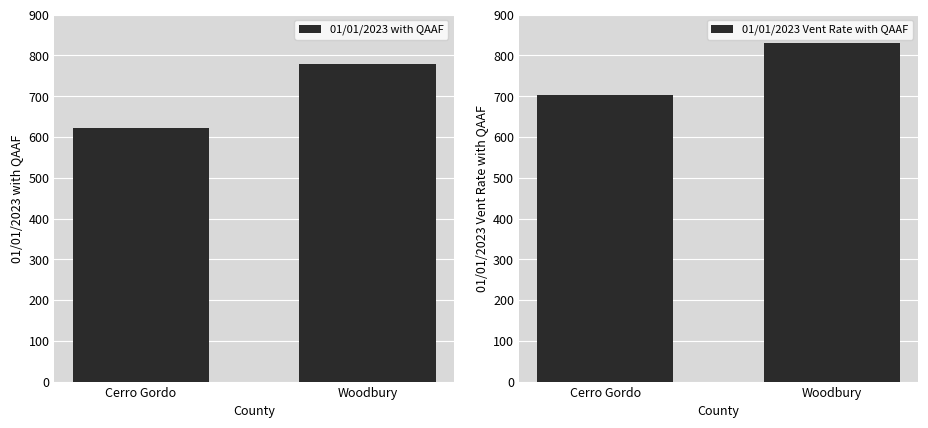

What is the spread (max minus min) of values at Woodbury?

50.2